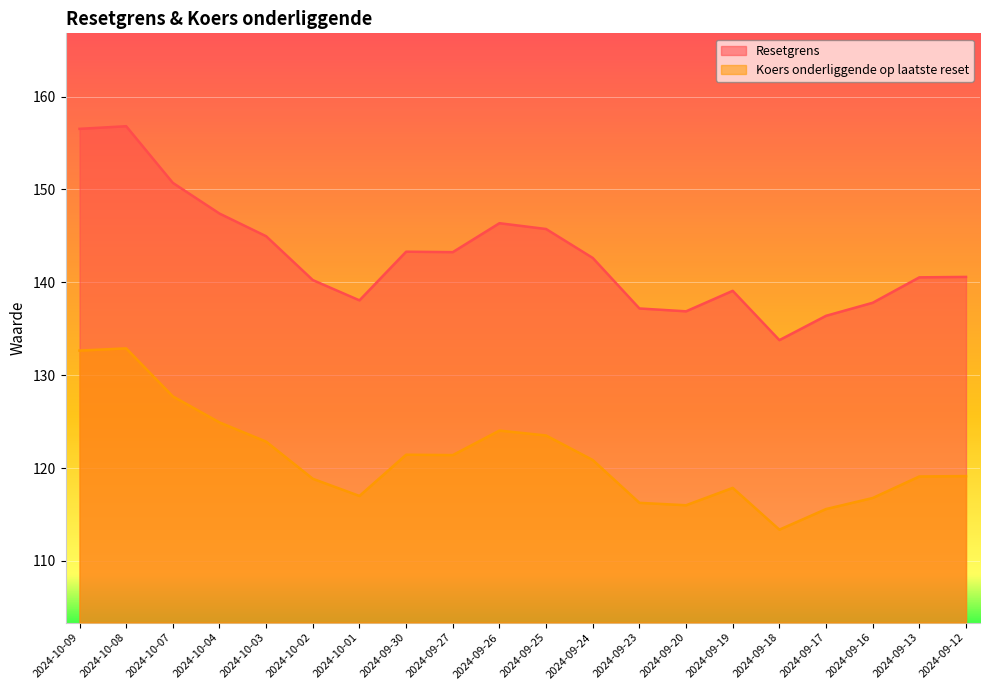

How many values in the Koers onderliggende op laatste reset series exceed 120?

10